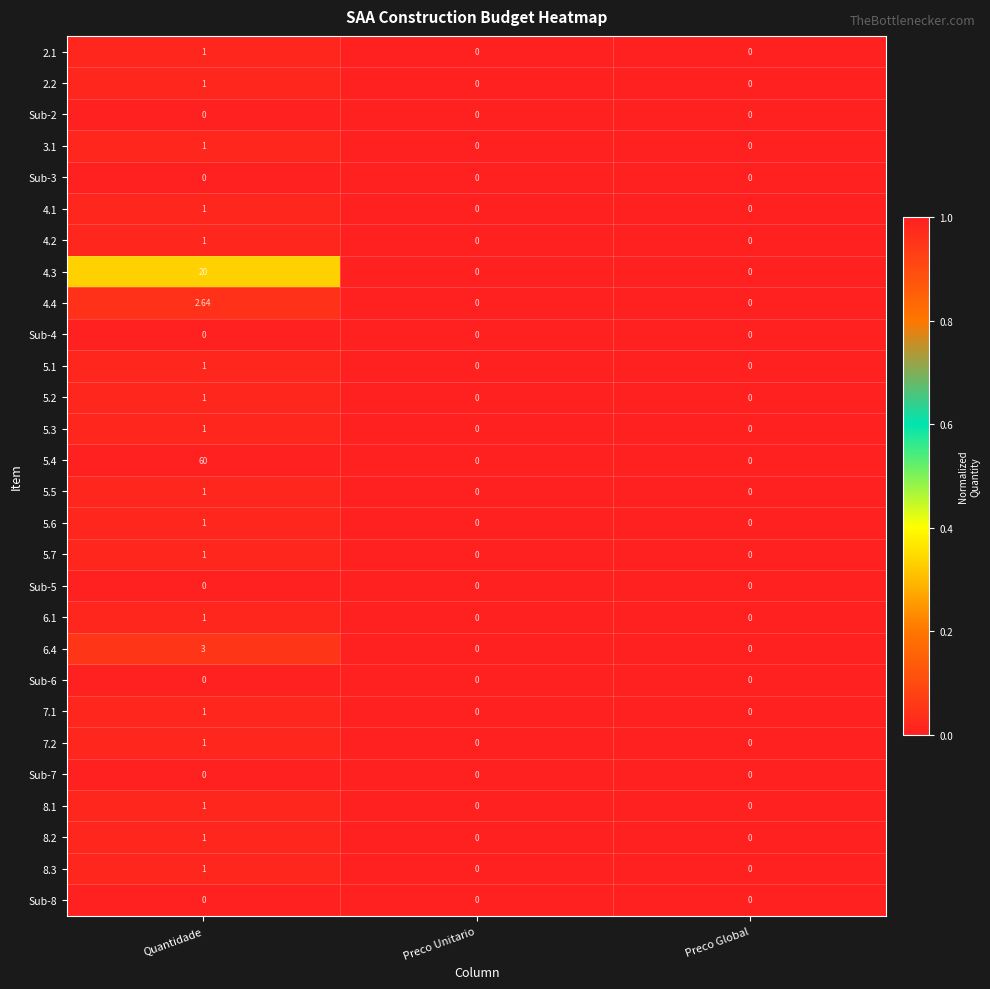

At which category is the sum across all series the highest?

Quantidade